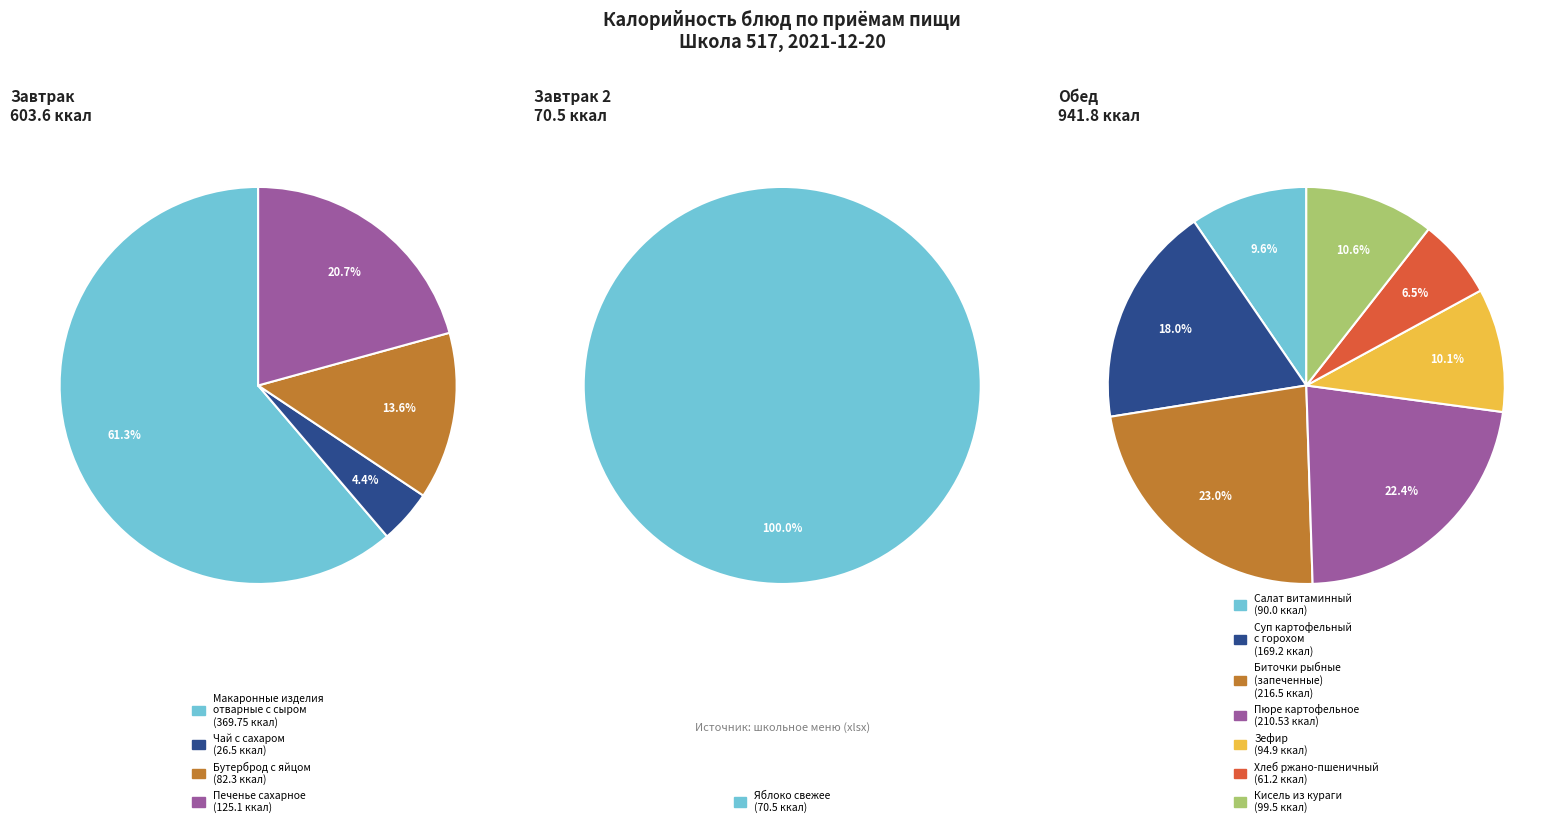

Which slice is the largest?

Макаронные изделия
отварные с сыром